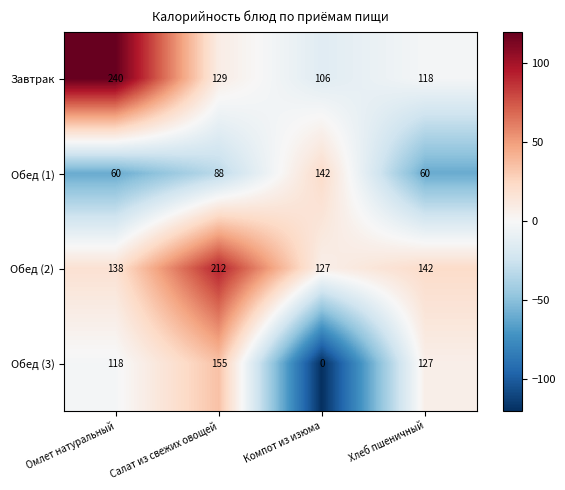

Reading left to right, what are all the values shown in this chart?

Завтрак: Омлет натуральный=240	Салат из свежих овощей=129	Компот из изюма=106	Хлеб пшеничный=118
Обед (1): Омлет натуральный=60	Салат из свежих овощей=88	Компот из изюма=142	Хлеб пшеничный=60
Обед (2): Омлет натуральный=138	Салат из свежих овощей=212	Компот из изюма=127	Хлеб пшеничный=142
Обед (3): Омлет натуральный=118	Салат из свежих овощей=155	Компот из изюма=0	Хлеб пшеничный=127